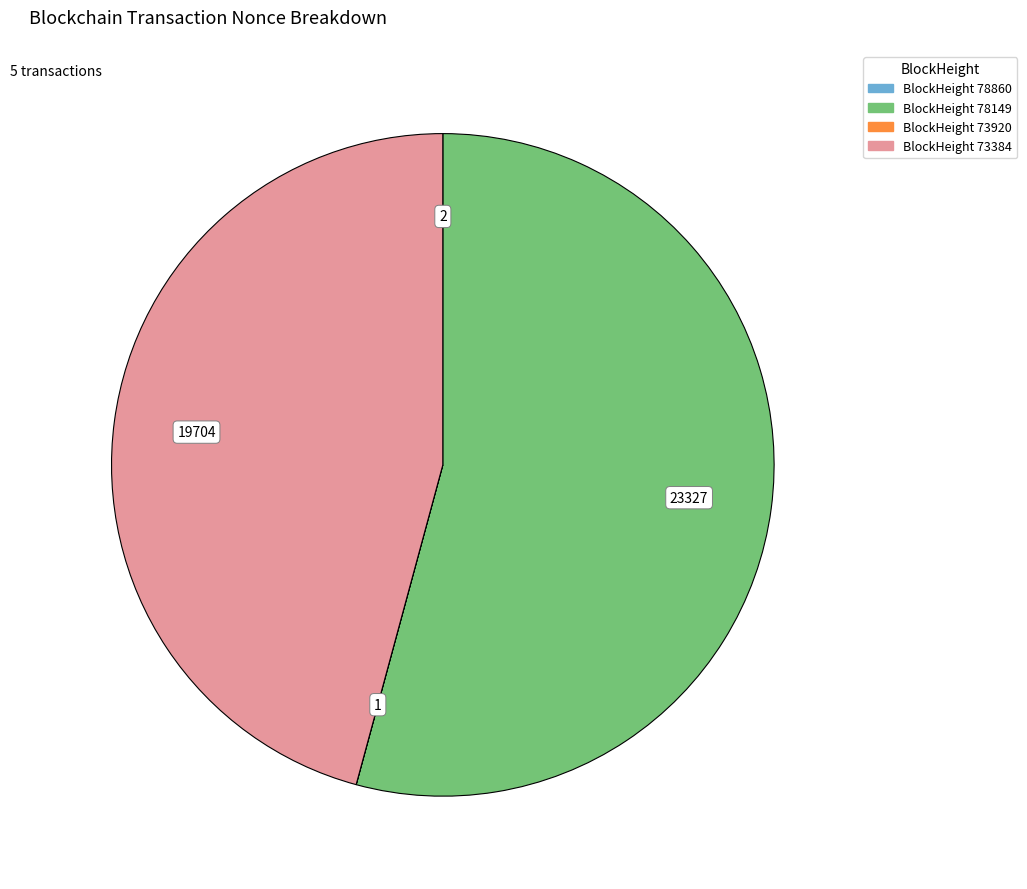

Does any single category account for the majority?

Yes